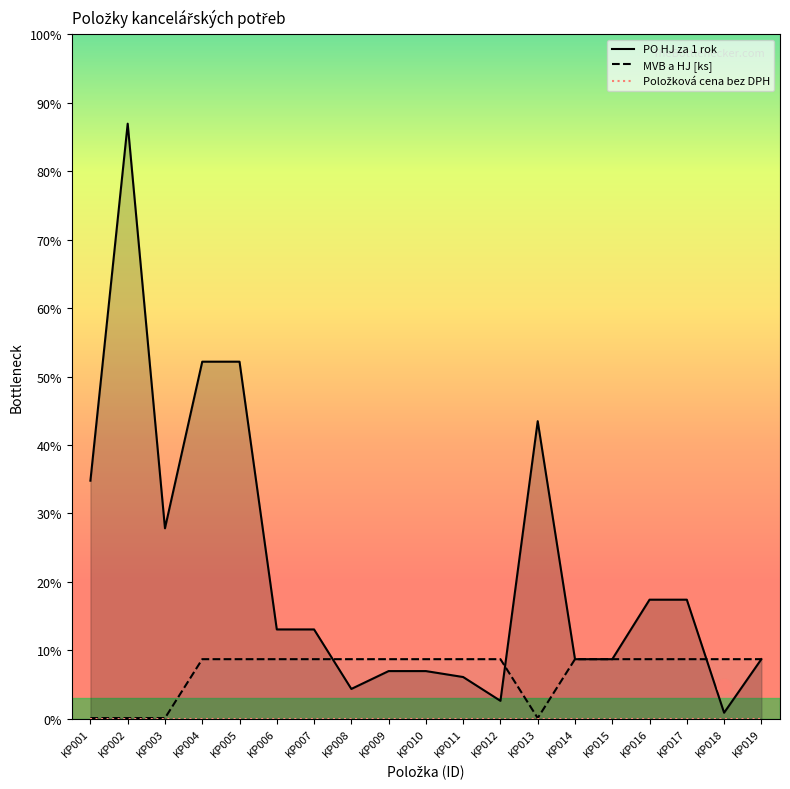

At which category is the sum across all series the highest?

KP002